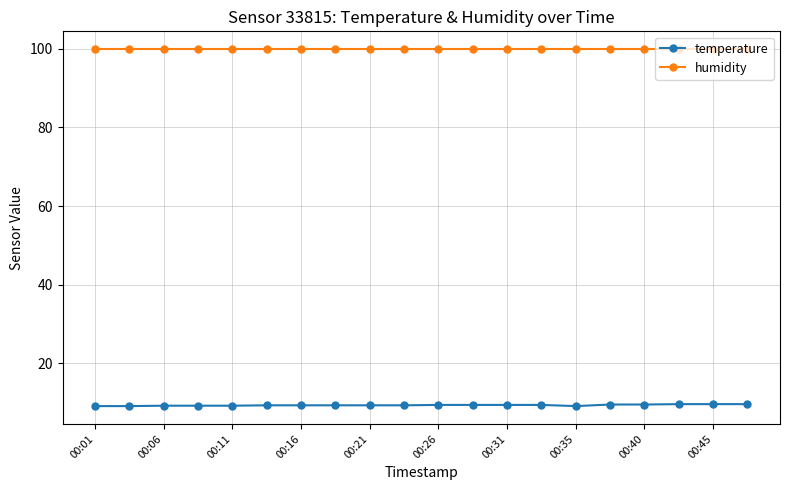

Rank the series by their average value, from lowest to highest.

temperature, humidity